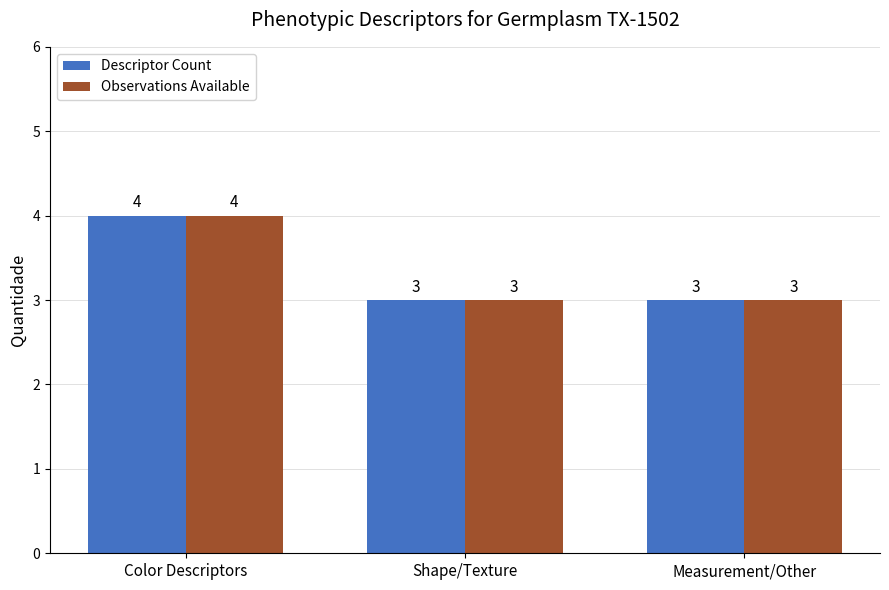

True or false: Observations Available has a value of 4 at Color Descriptors.

True